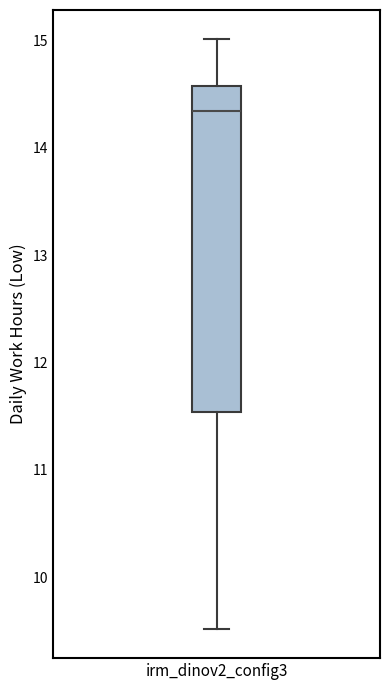

Transcribe this box plot: give where the median line is, the range the box spans, and where the two whiskers end, as read against the y-axis. The values are not printed on the chart, so give them approximately, as read against the axis.

median 14.3, box 11.5 to 14.6, whiskers 9.5 to 15.0